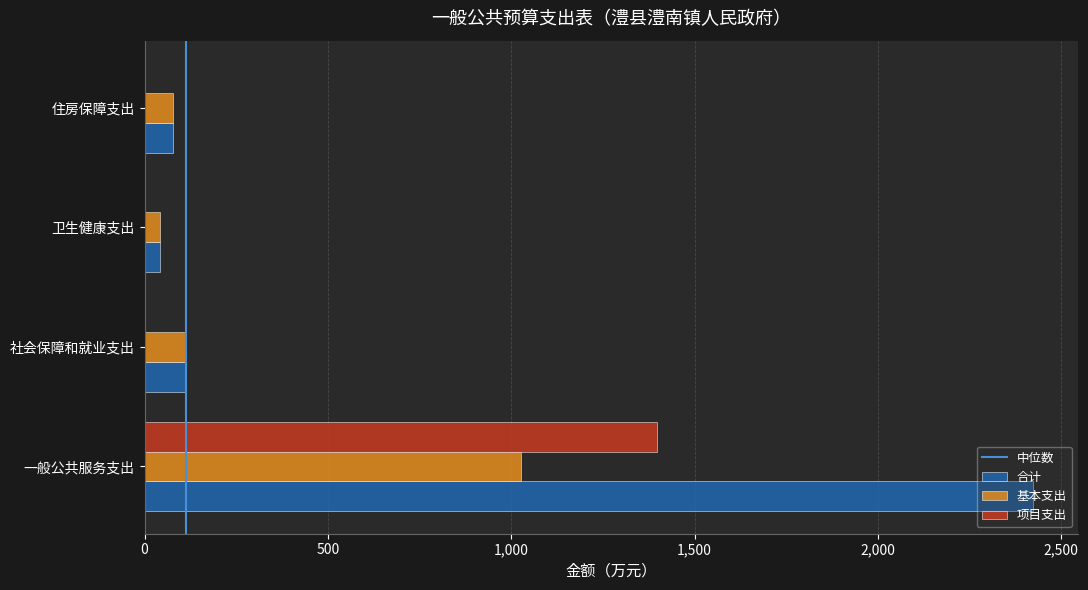

How many values in the 合计 series exceed 112?

2